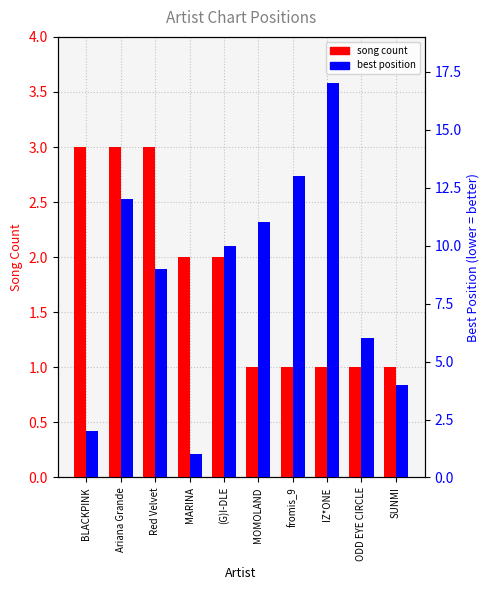

The best position series shows 9 at Red Velvet. True or false?

True